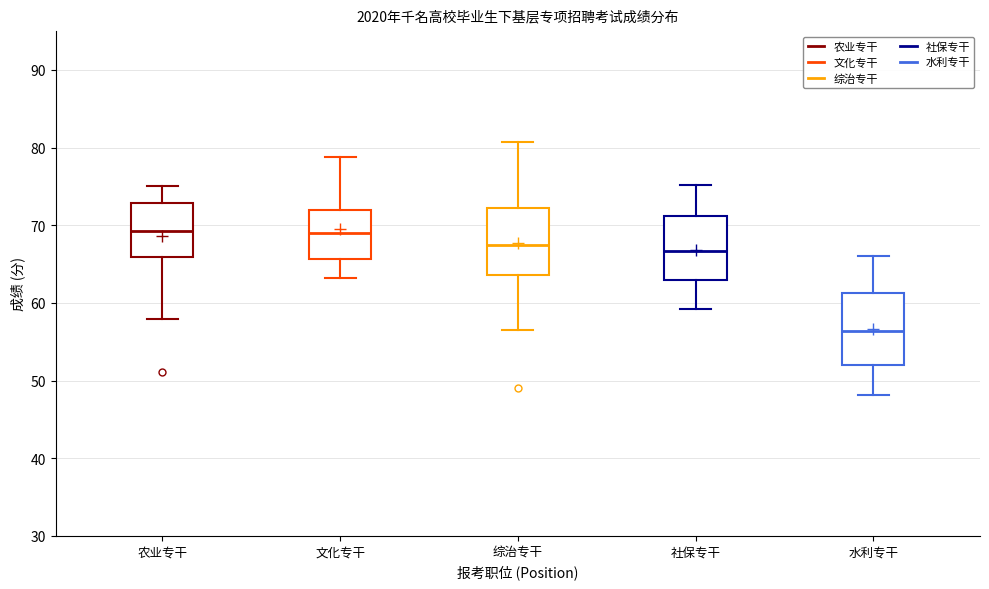

Reading left to right, transcribe this box plot: for each box, give where its median line is, the range the box spans, and where its two whiskers end, as read against the y-axis. The values are not printed on the chart, so give them approximately, as read against the axis.

农业专干: median 69, box 66 to 73, whiskers 58 to 75
文化专干: median 69, box 66 to 72, whiskers 63 to 79
综治专干: median 67, box 64 to 72, whiskers 57 to 81
社保专干: median 67, box 63 to 71, whiskers 59 to 75
水利专干: median 56, box 52 to 61, whiskers 48 to 66